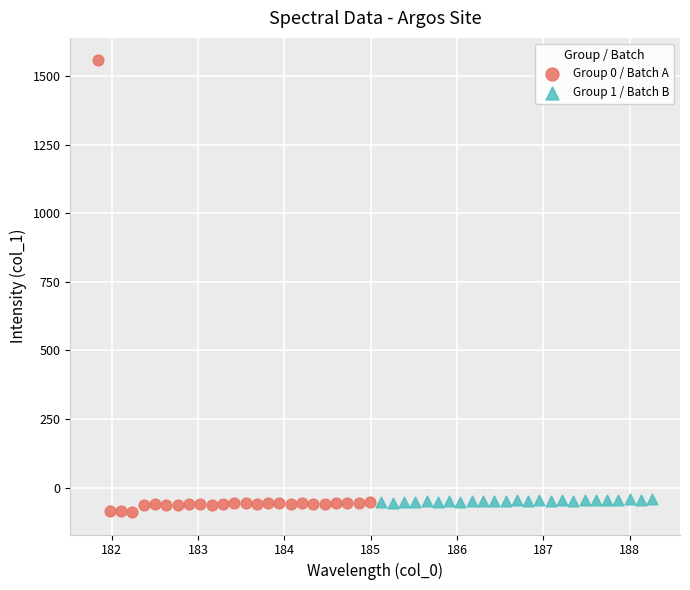

Which series contains the highest Y value?

Group 0 / Batch A